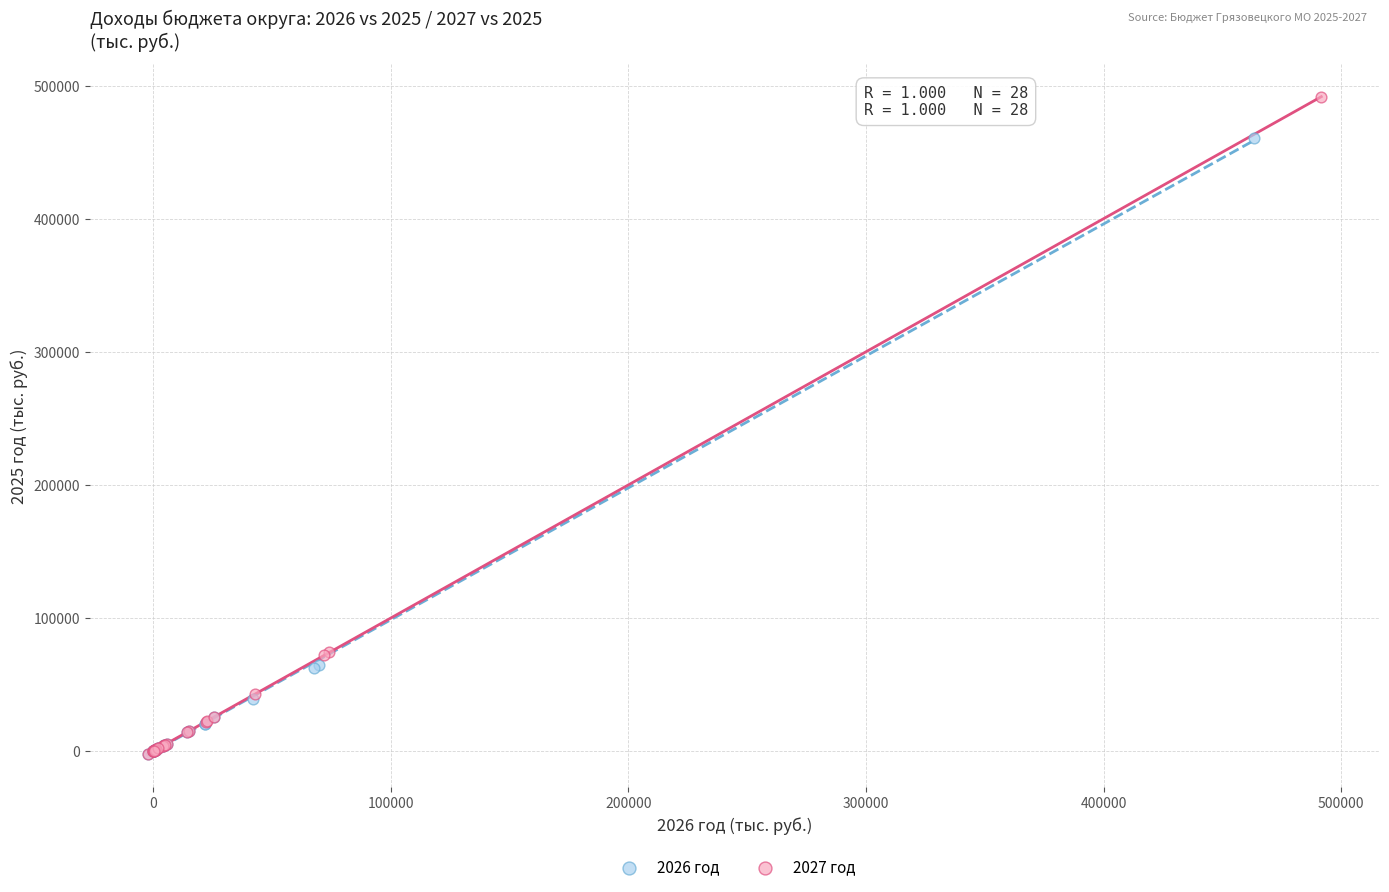

Which series contains the highest Y value?

2027 год